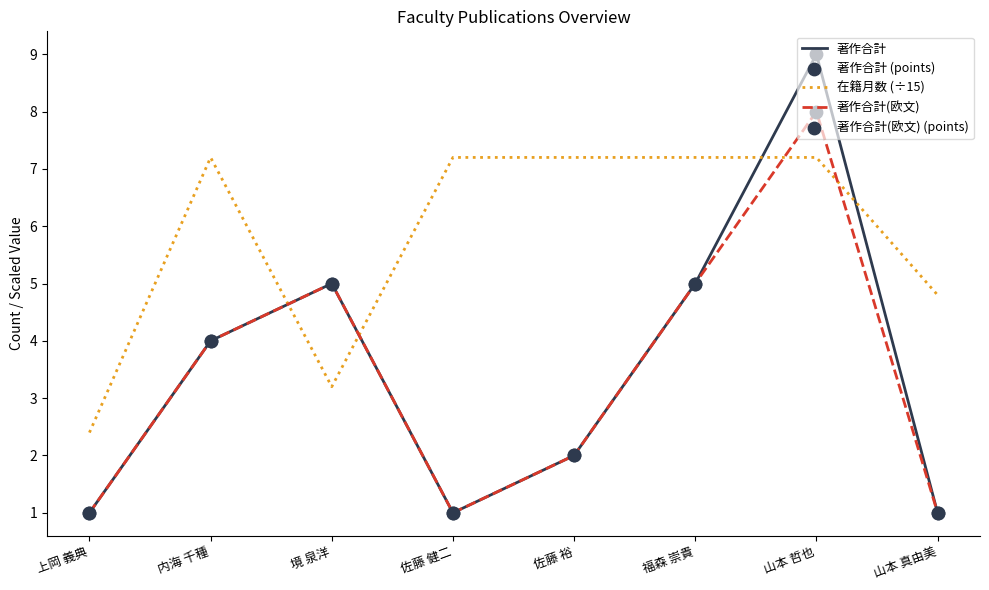

What is the difference between the highest and lowest values at 佐藤 健二?

6.2